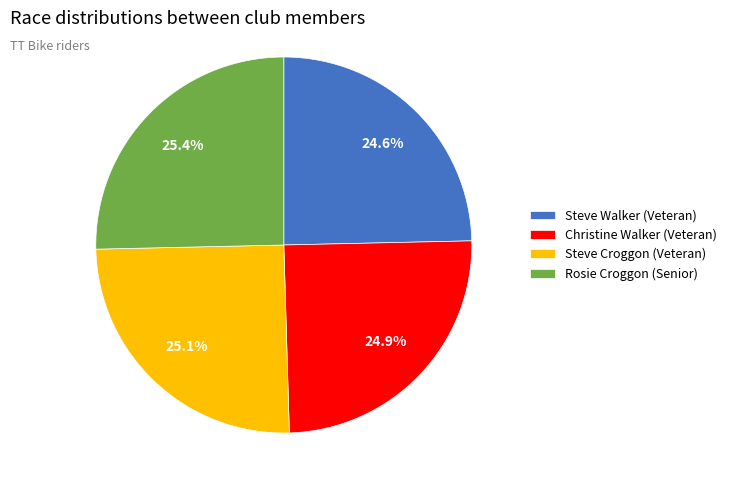

To the nearest percent, what percentage of the pie is Christine Walker (Veteran)?

25%